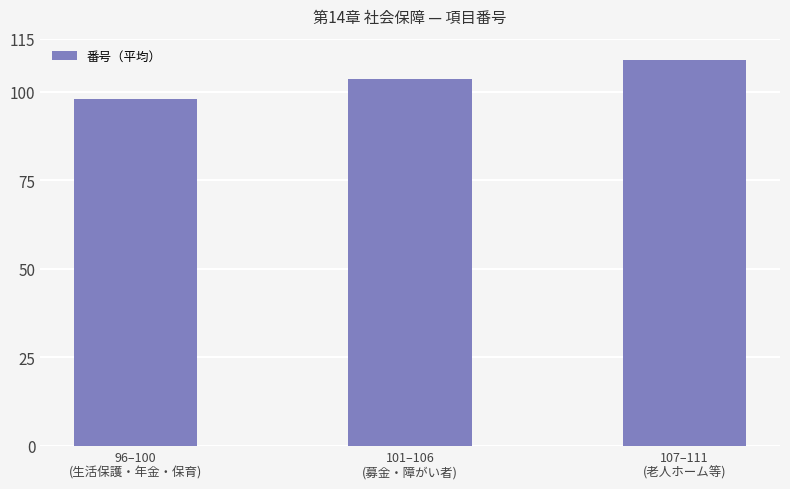

How many values are below 103?

1